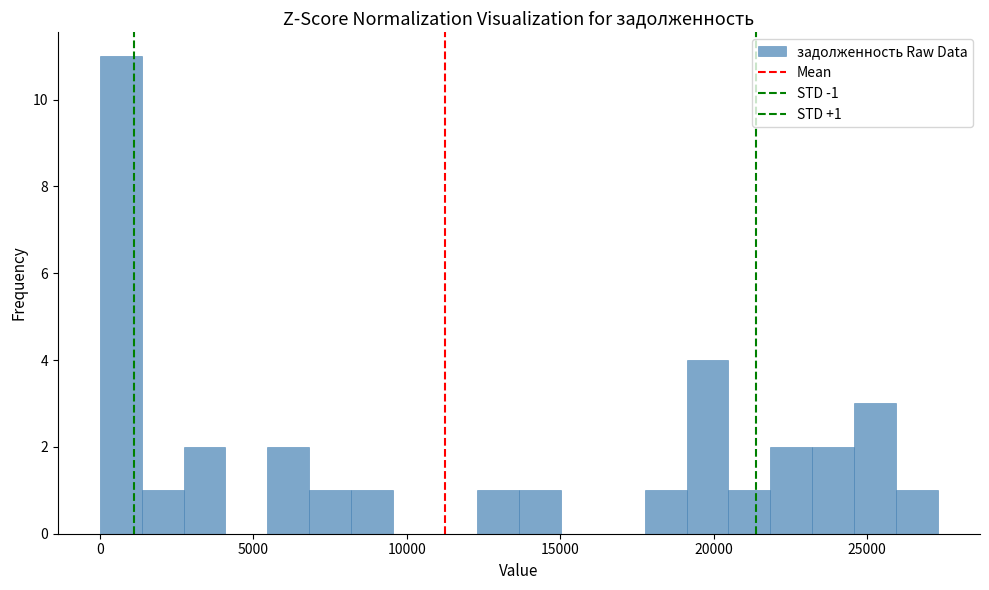

Read against the x-axis, roughly where is the centre of the tallest bar?

500